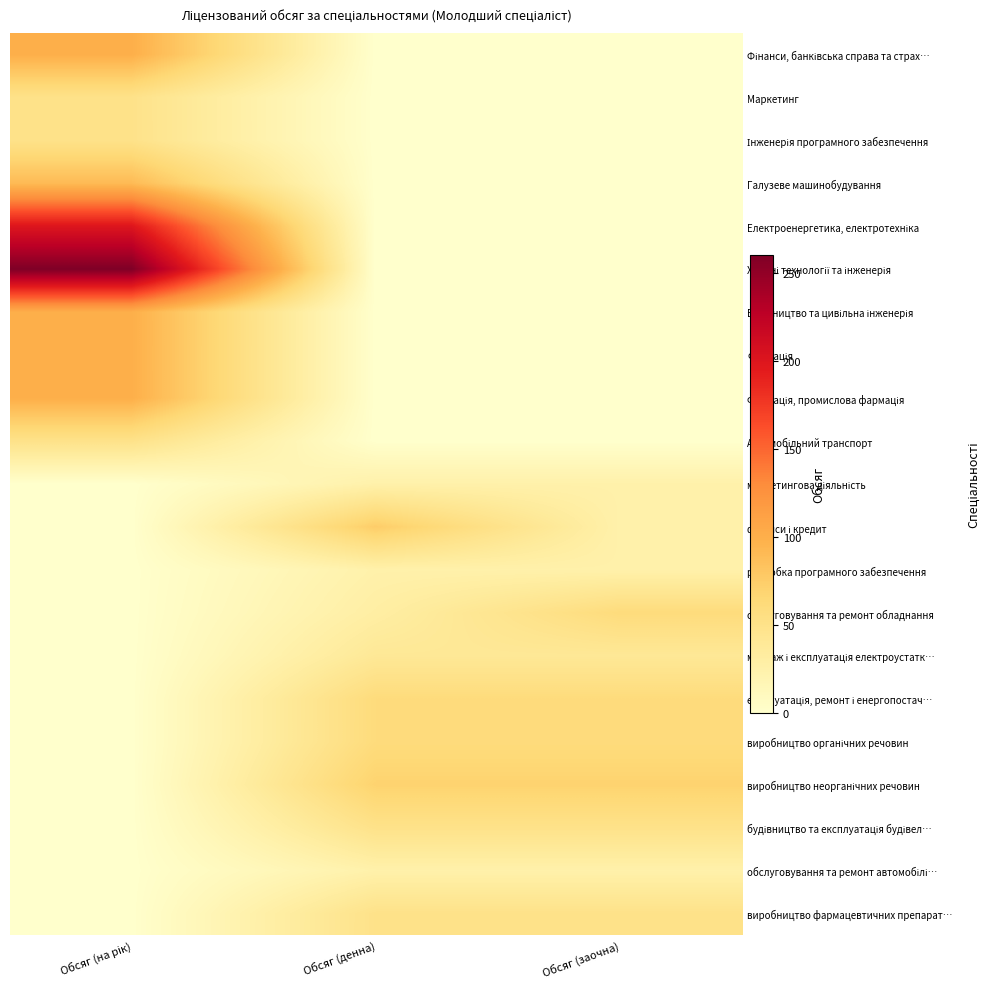

Which series has the largest total across all categories?

Хімічні технології та інженерія